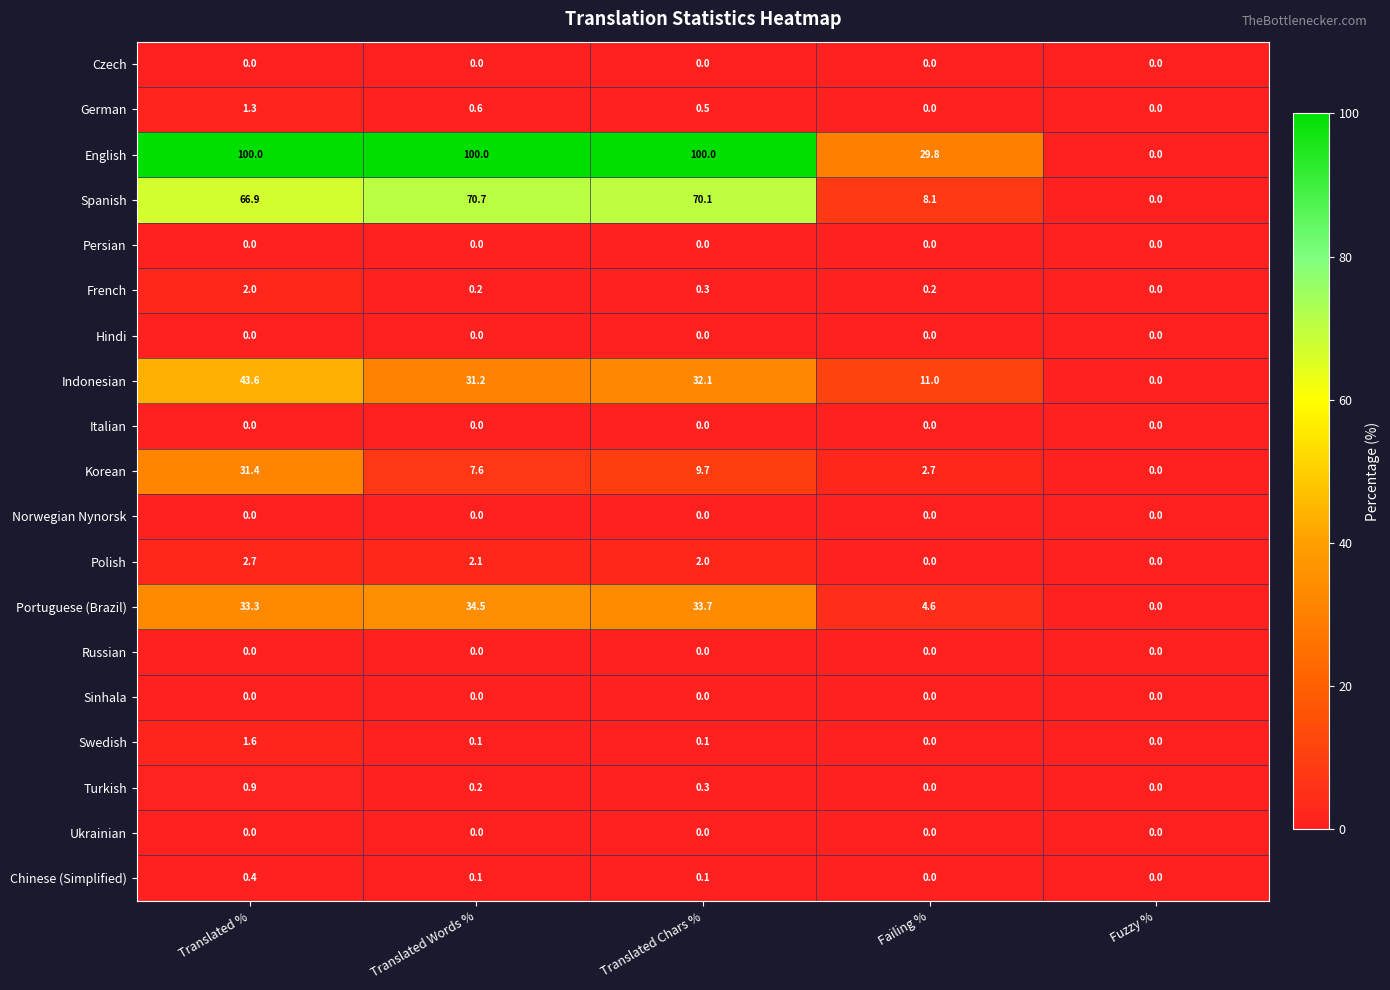

What is the total value across all series at Translated Words %?

247.3